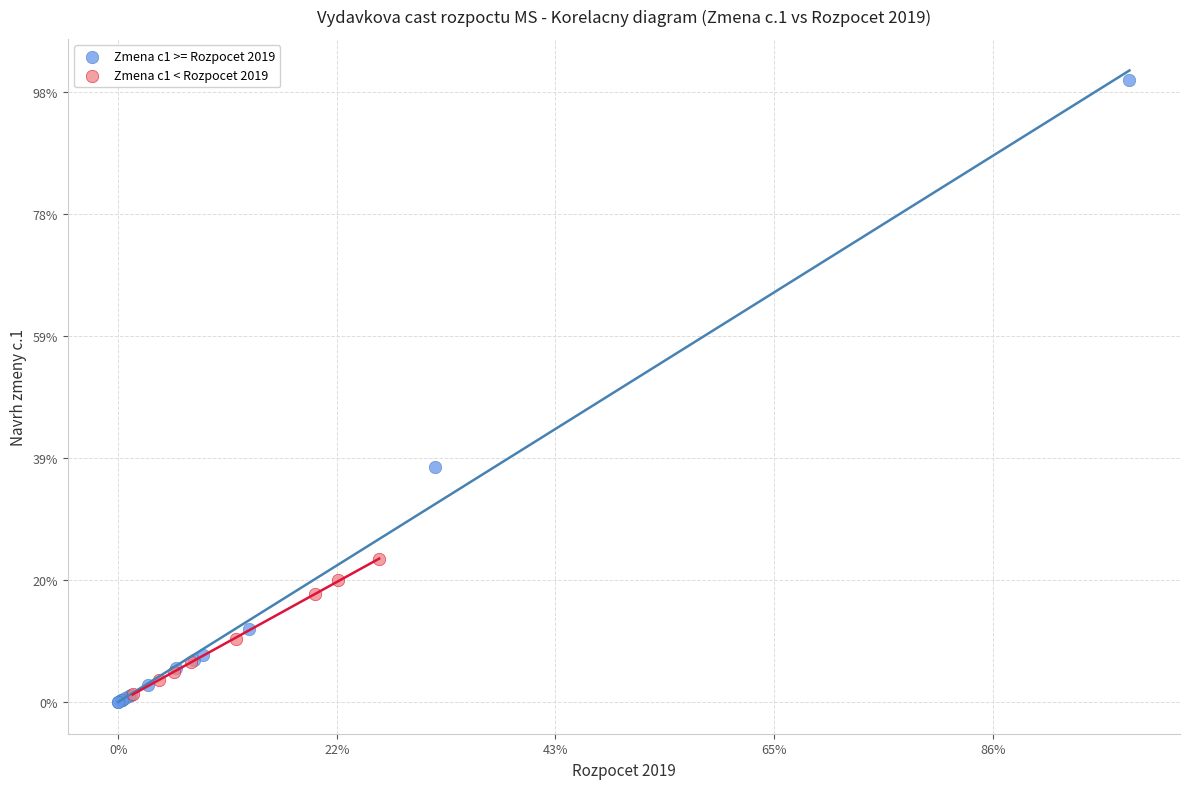

What are all the series names shown in the legend?

Zmena c1 >= Rozpocet 2019, Zmena c1 < Rozpocet 2019